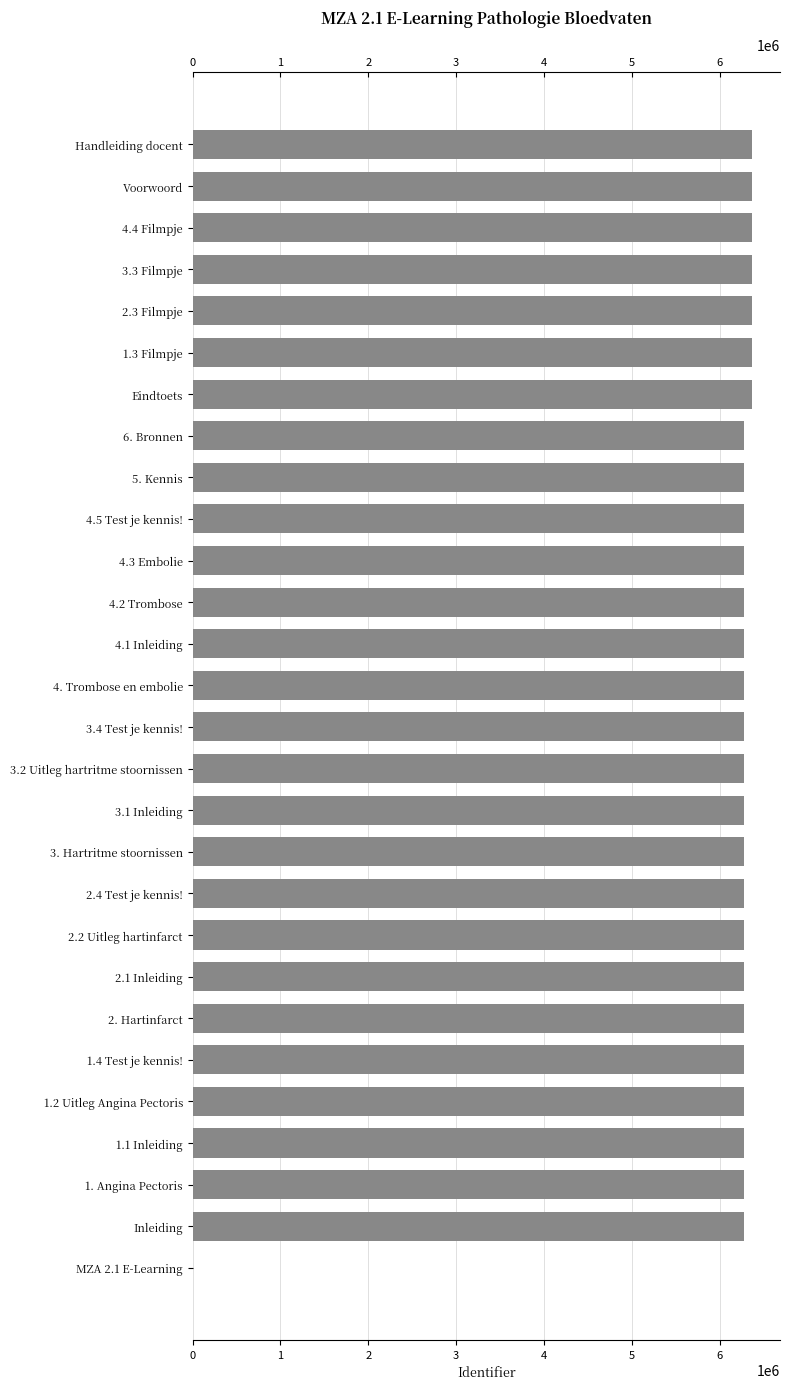

Reading left to right, what are all the values shown in this chart?

6369443	6369442	6365476	6365475	6365468	6365463	6364977	6282809	6282807	6282805	6282803	6282801	6282798	6282794	6282791	6282790	6282783	6282781	6282779	6282778	6282777	6282776	6282769	6282767	6282719	6282716	6282576	0